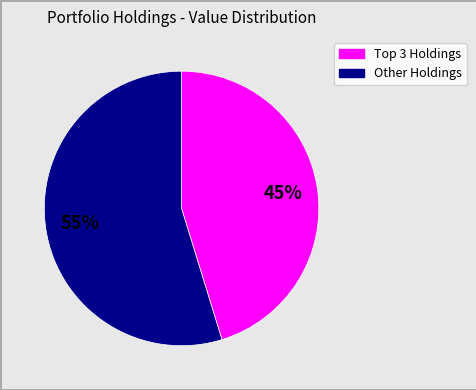

To the nearest percent, what is the difference between the largest and smallest slice percentages?

10%